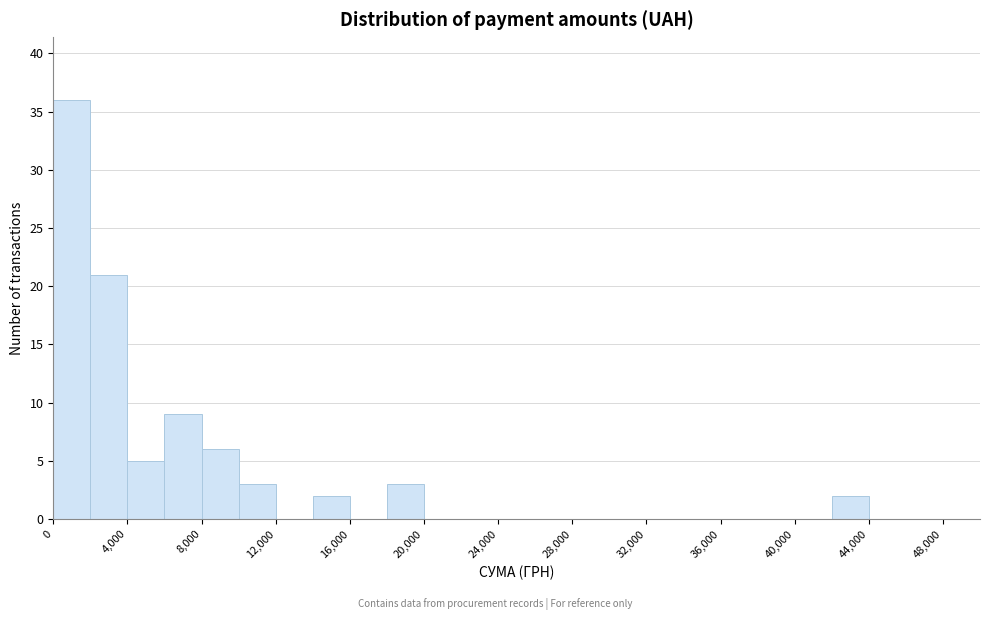

Which range on the x-axis has the tallest bar?

0 to 2000